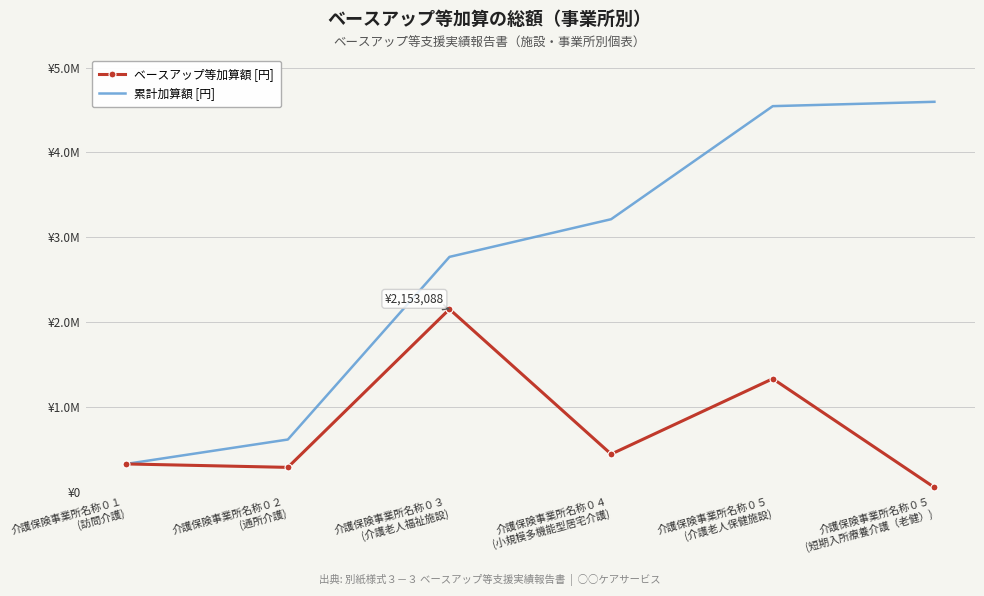

True or false: 累計加算額 [円] and ベースアップ等加算額 [円] intersect in this chart.

False